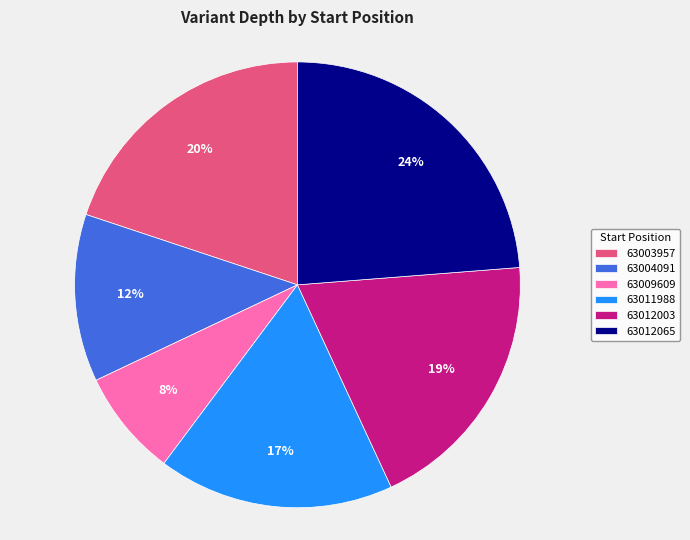

Count the number of slices in the pie.

6